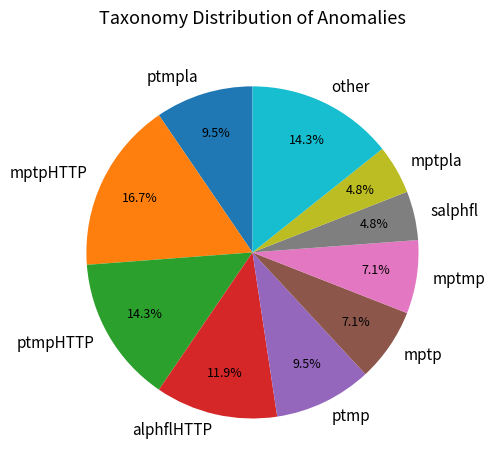

Is mptmp the majority of the pie?

No